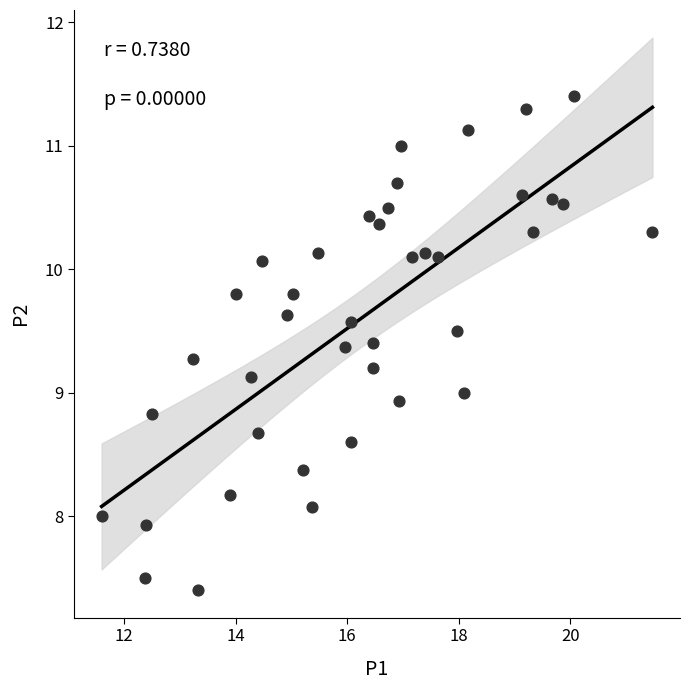

What is the range of X values (max minus min)?

9.9